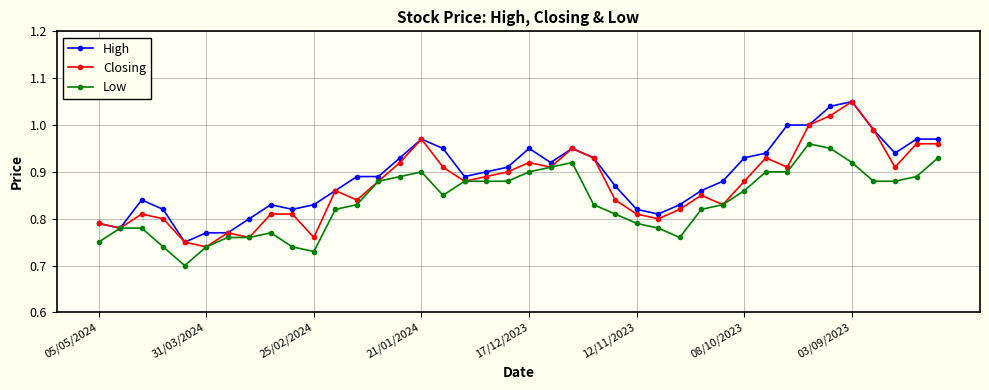

Does the chart have visible grid lines?

Yes